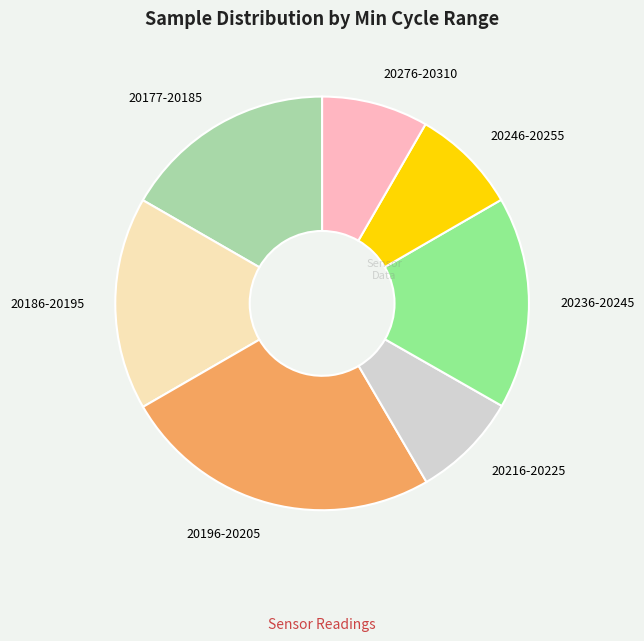

Count the number of slices in the pie.

7